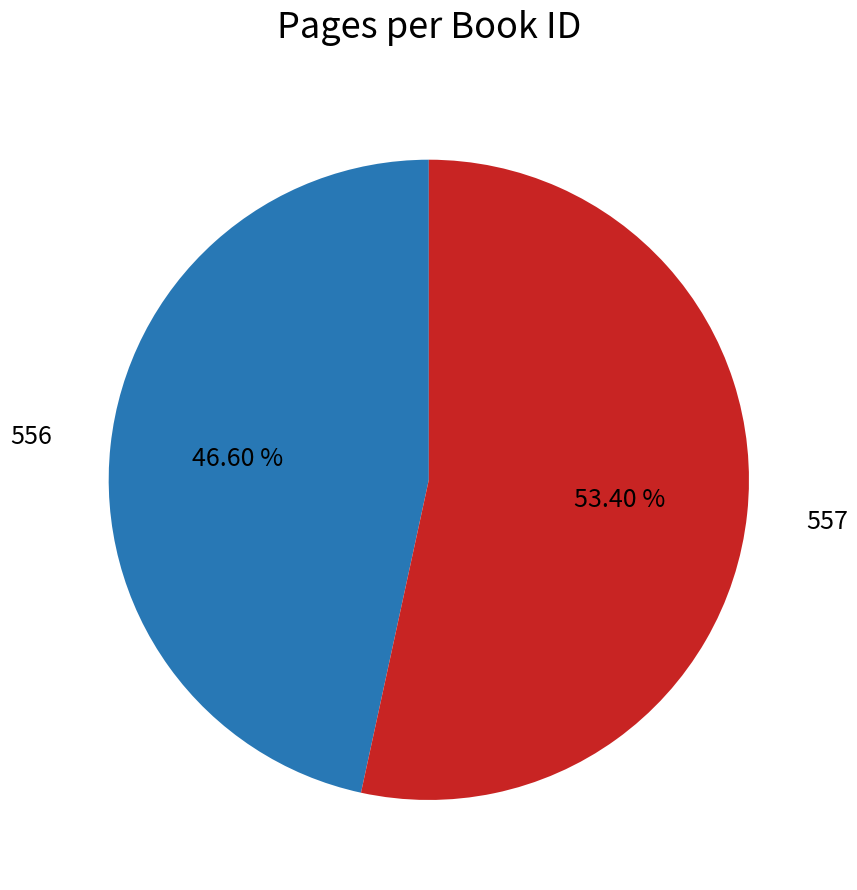

Does any single category account for the majority?

Yes